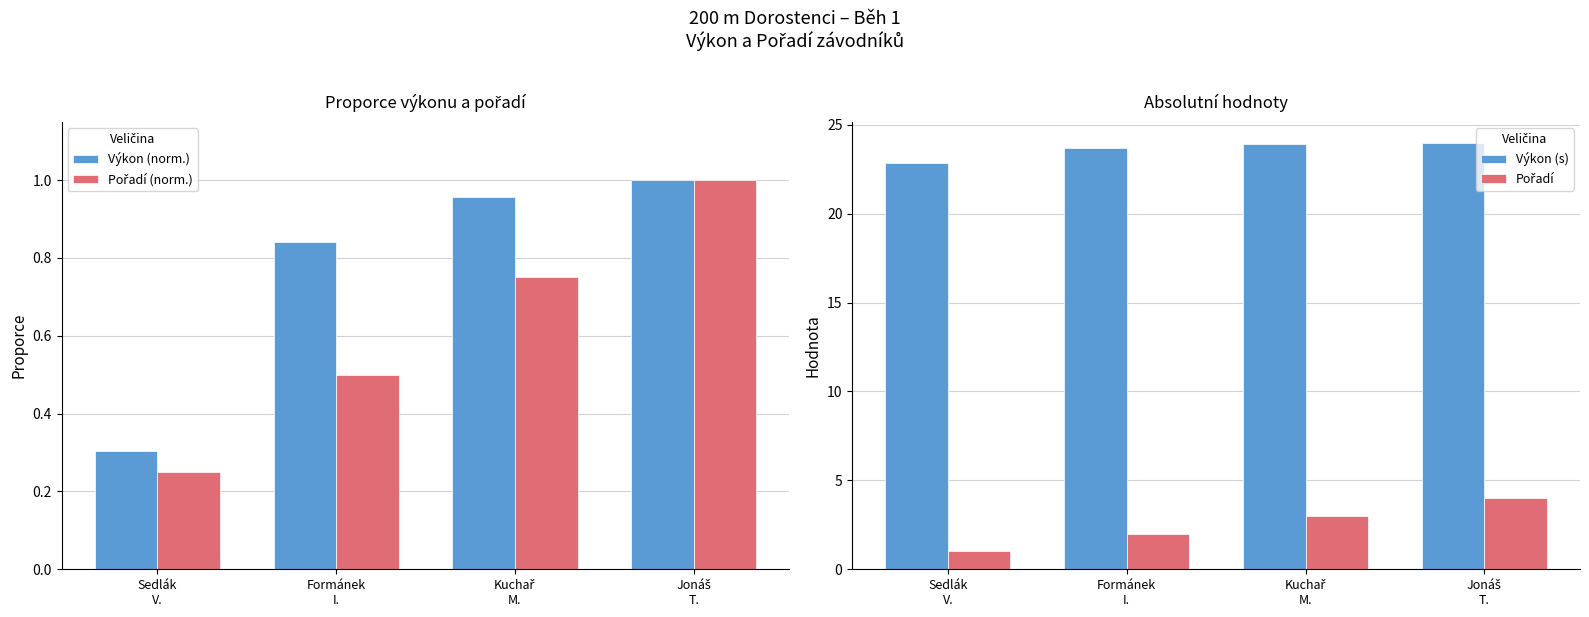

How many values in the Pořadí series exceed 3?

1